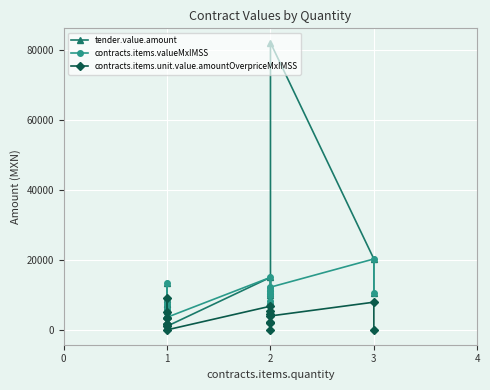

In tender.value.amount, how many points are higher than both neighbors (excluding endpoints)?

4